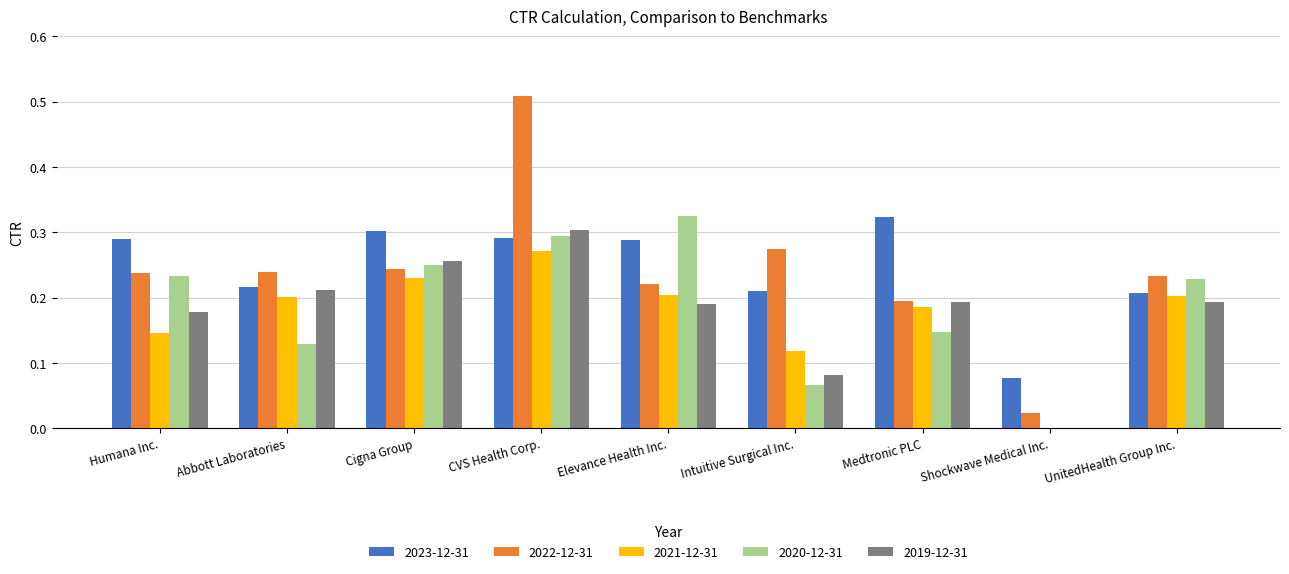

Which series has the largest range (max minus min)?

2022-12-31